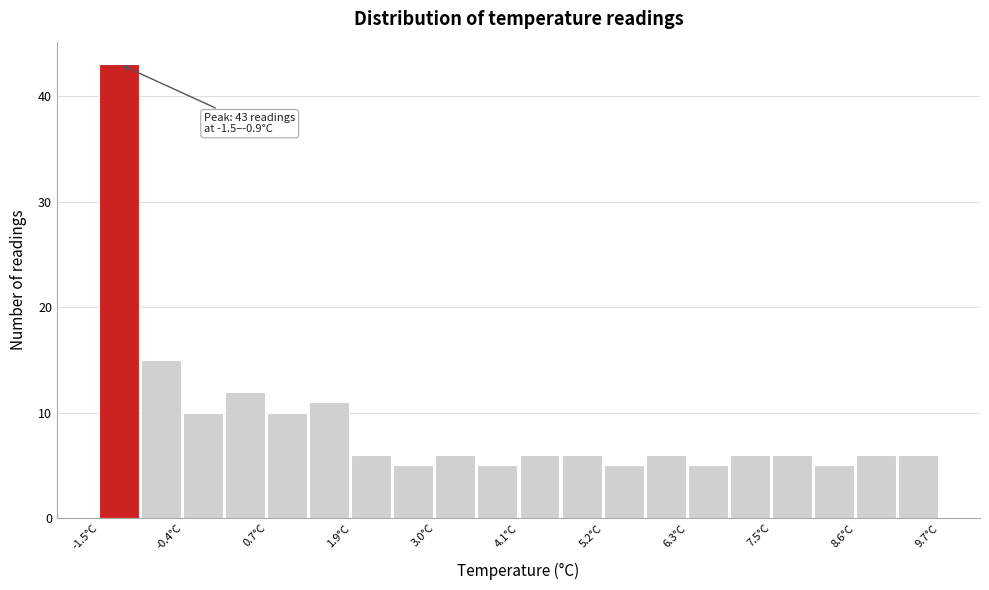

Read against the x-axis, roughly where is the centre of the tallest bar?

-1.2